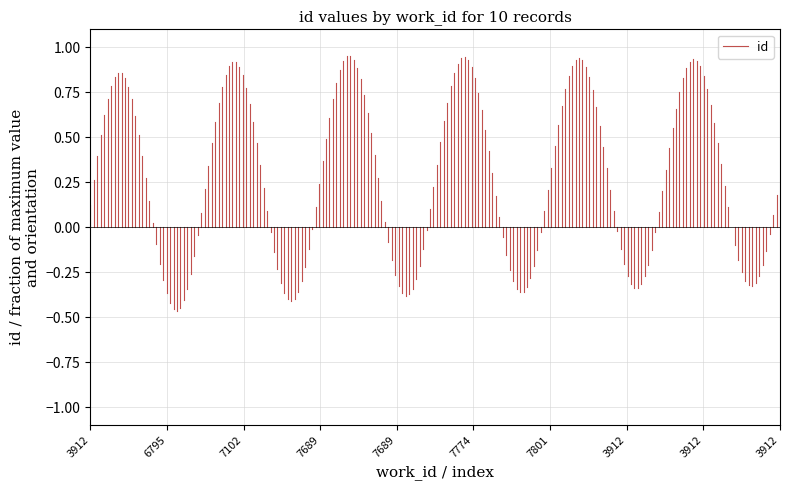

Is it true that the value at 3912 is 0.0?

True